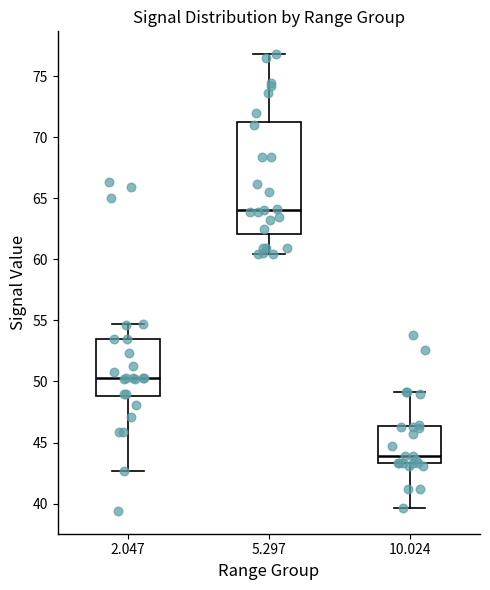

Which box is the tallest, from its lower edge to its upper edge?

5.297